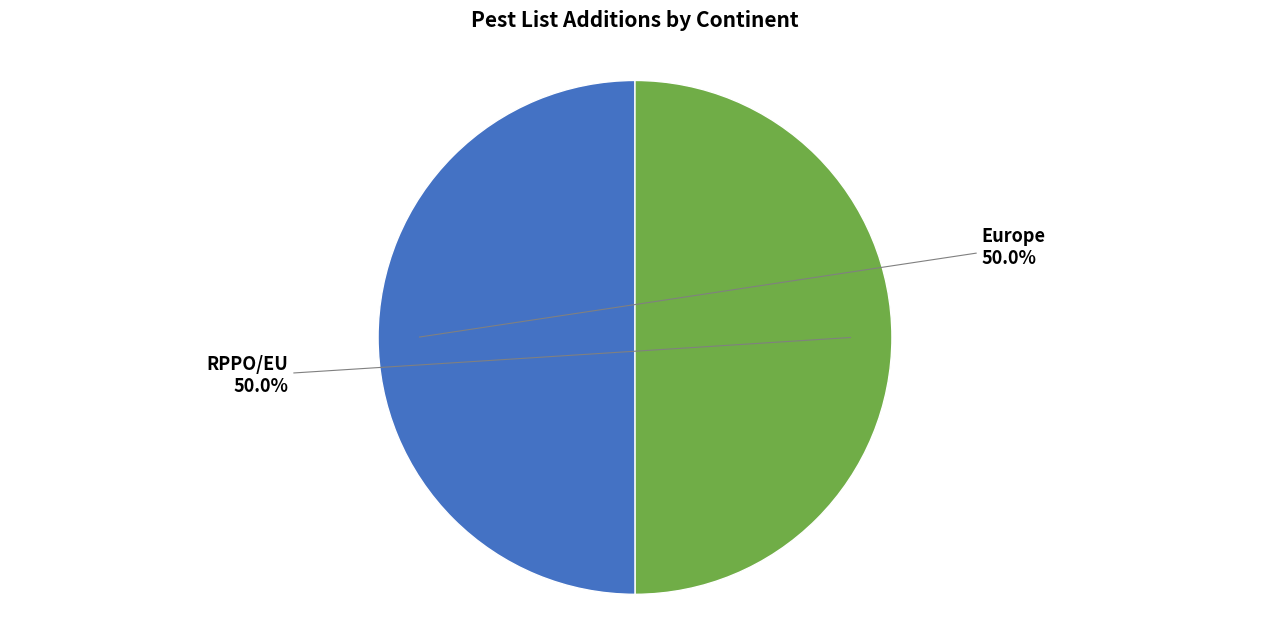

To the nearest percent, what percentage of the pie is RPPO/EU?

50%